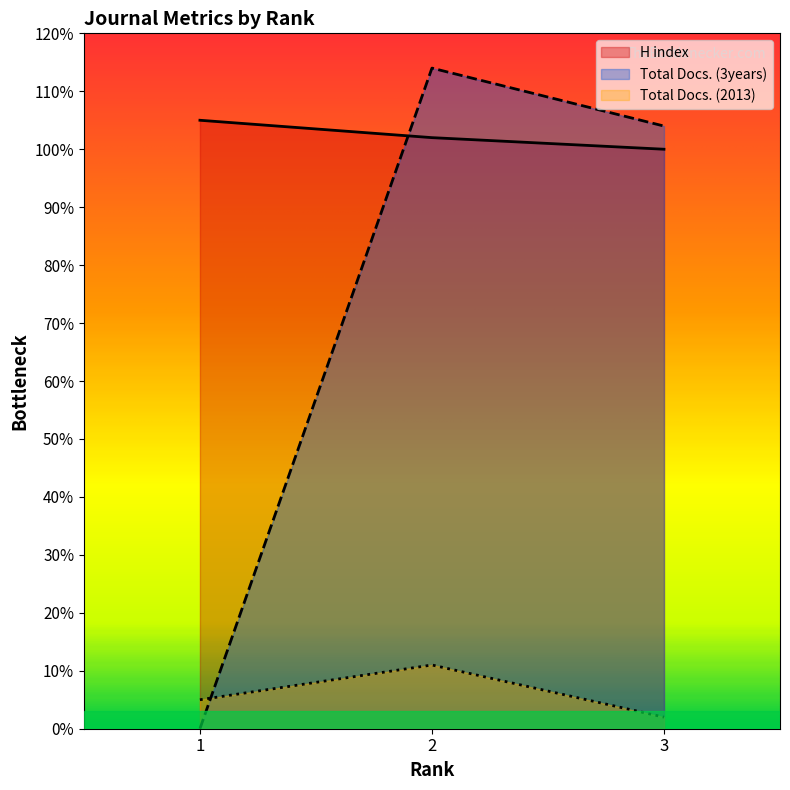

Which has a higher value, 2 or 1?

1